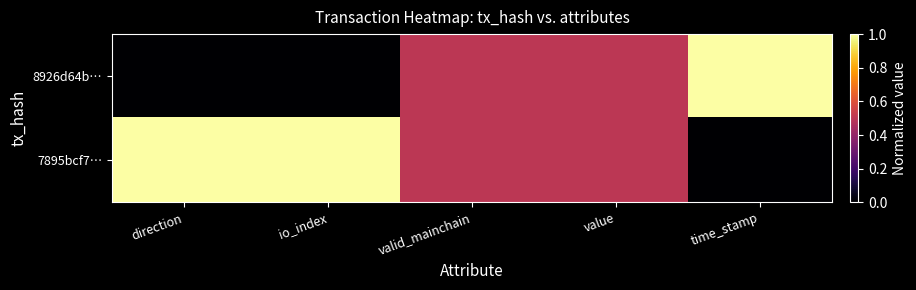

What is the total value across all series at direction?

1.0